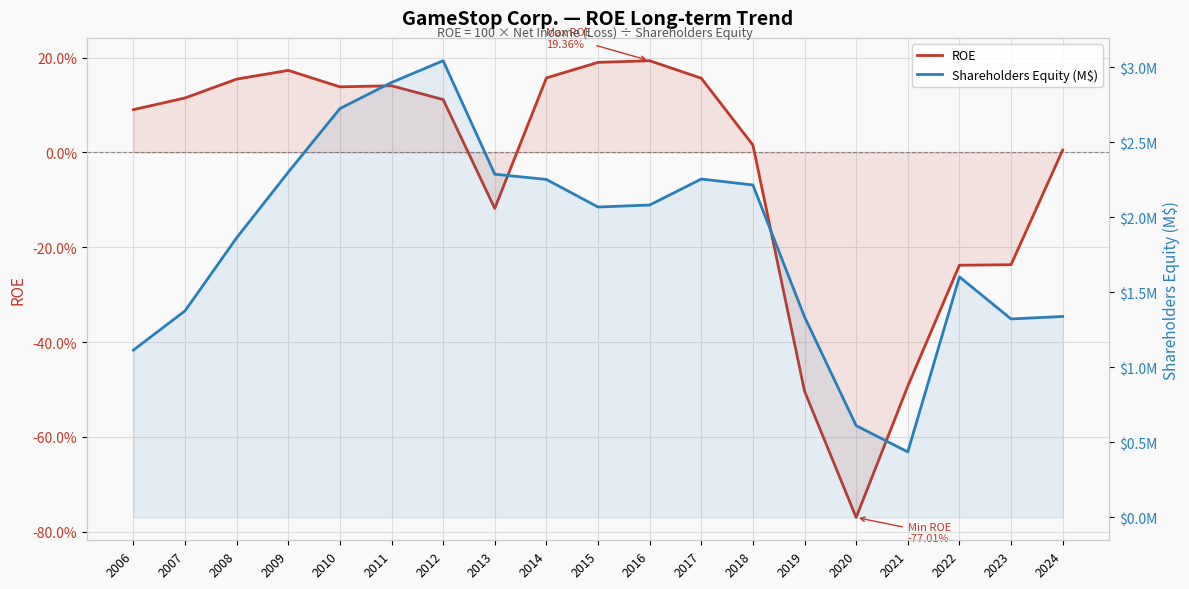

What is the approximate value of Shareholders Equity (M$) at 2020?

0.6